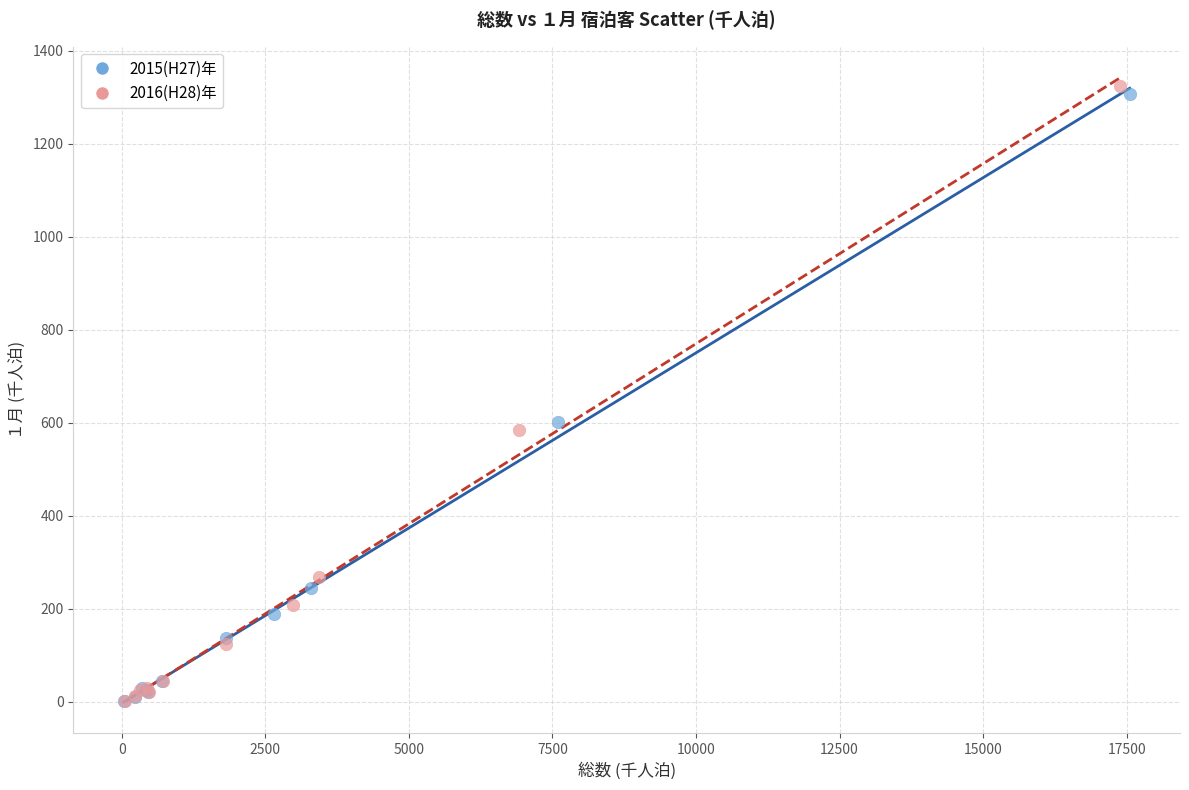

Which series has the largest Y range (max minus min)?

2016(H28)年